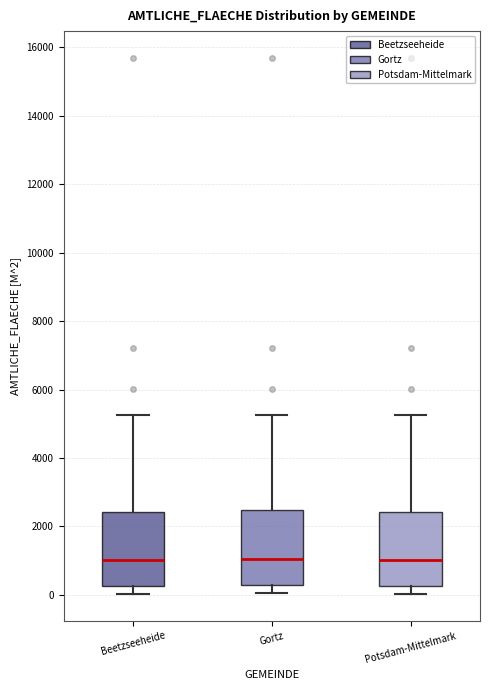

Reading left to right, read every box against the y-axis: the position of its median line, the range the box covers, and the ends of its whiskers. The values are not printed on the chart, so give them approximately, as read against the axis.

Beetzseeheide: median 1000, box 200 to 2400, whiskers 0 to 5200
Gortz: median 1000, box 200 to 2400, whiskers 0 to 5200
Potsdam-Mittelmark: median 1000, box 200 to 2400, whiskers 0 to 5200